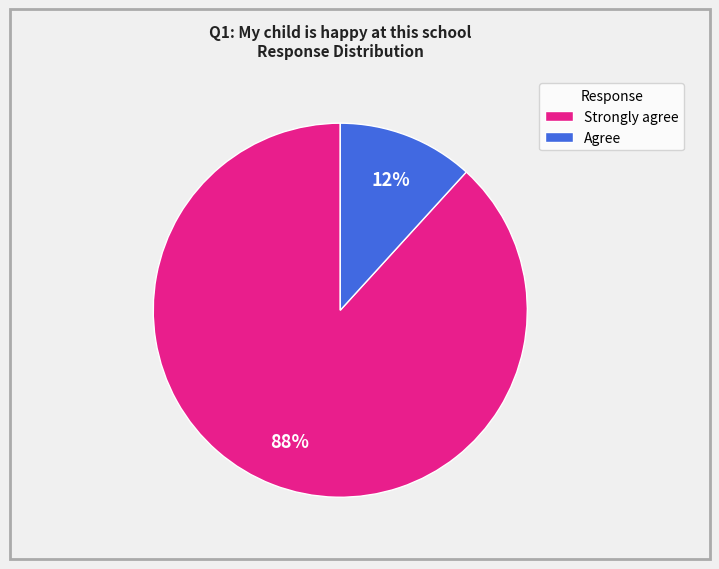

Is the sum of Agree and Strongly agree greater than half?

Yes